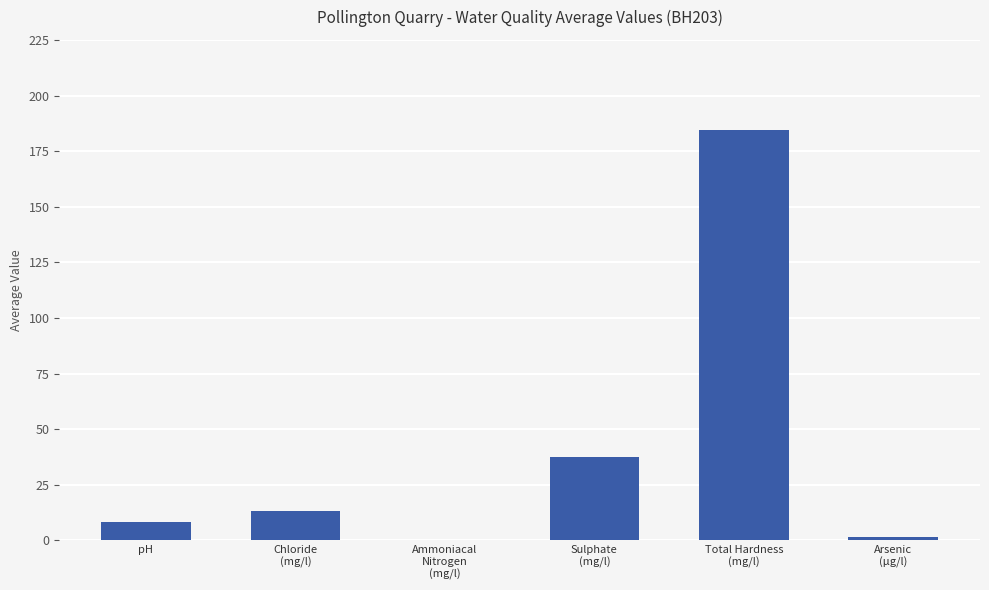

What is the ratio of the value at Ammoniacal
Nitrogen
(mg/l) to the value at Arsenic
(µg/l)?

0.1